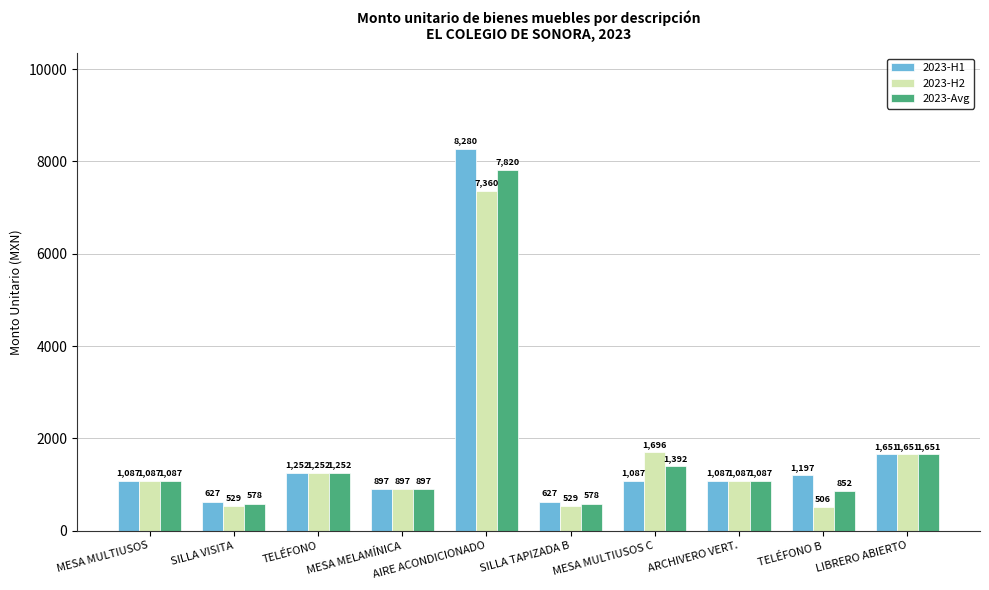

What is the difference between the maximum and minimum values in the 2023-H2 series?

6853.5